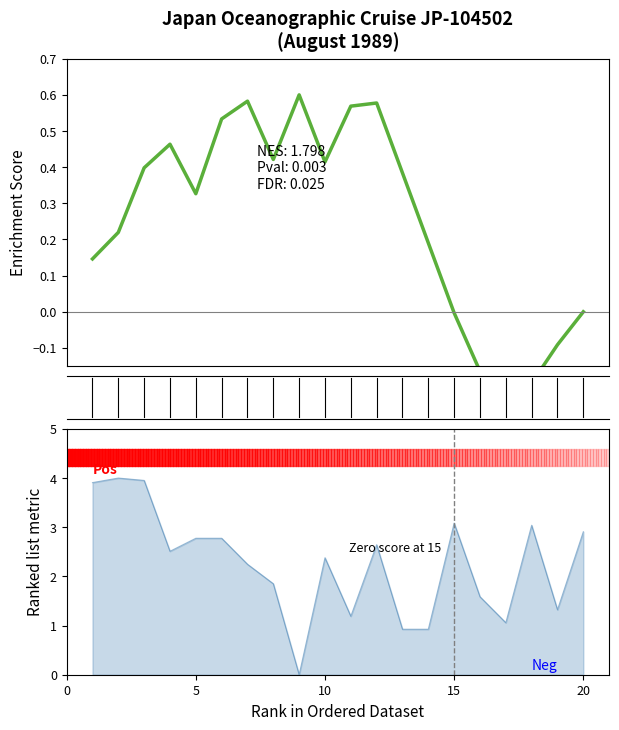

How many lines are shown in the chart?

1